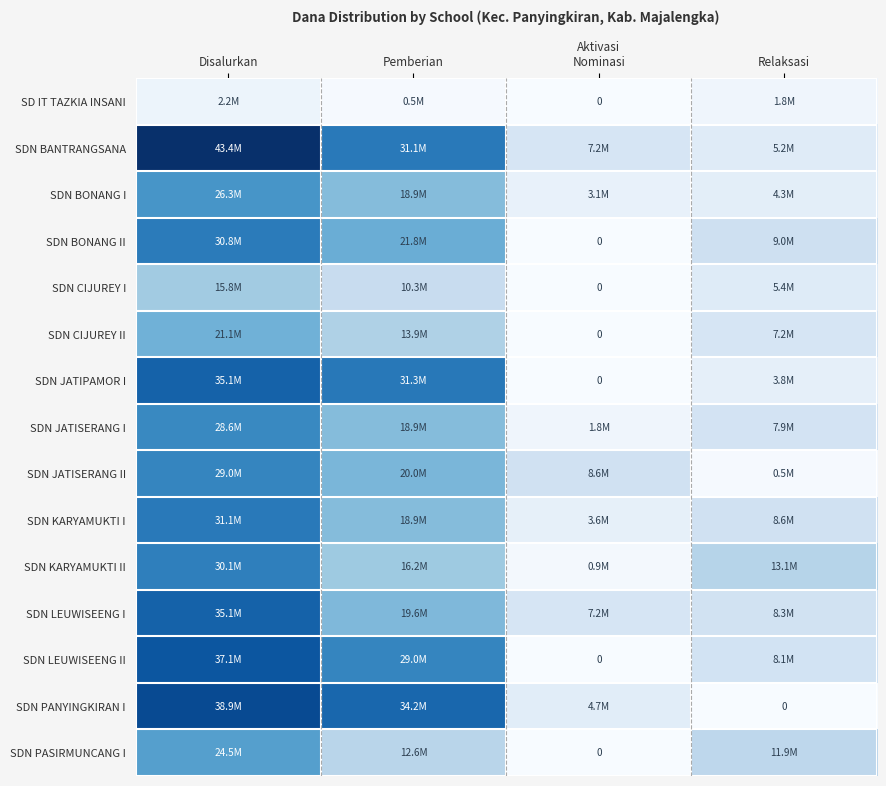

List the labels in order of SDN BANTRANGSANA value, smallest first.

Relaksasi, Aktivasi Nominasi, Pemberian, Disalurkan